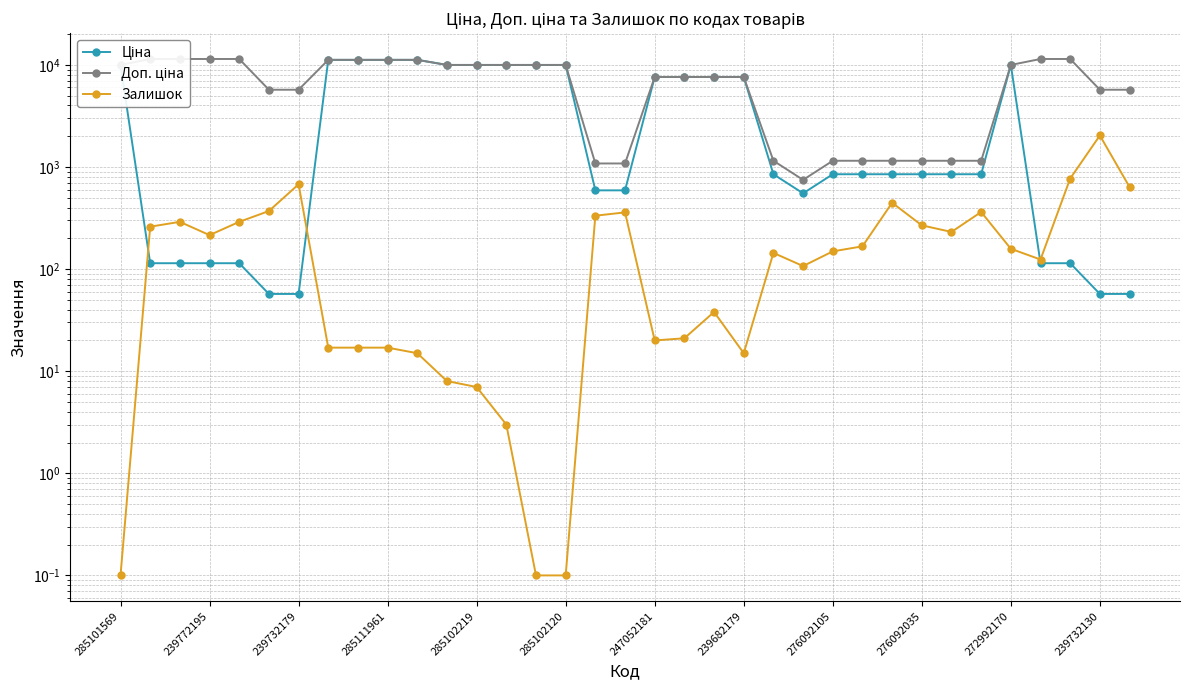

Is the value of Доп. ціна at 239732179 greater than the value of Ціна at 31?

Yes